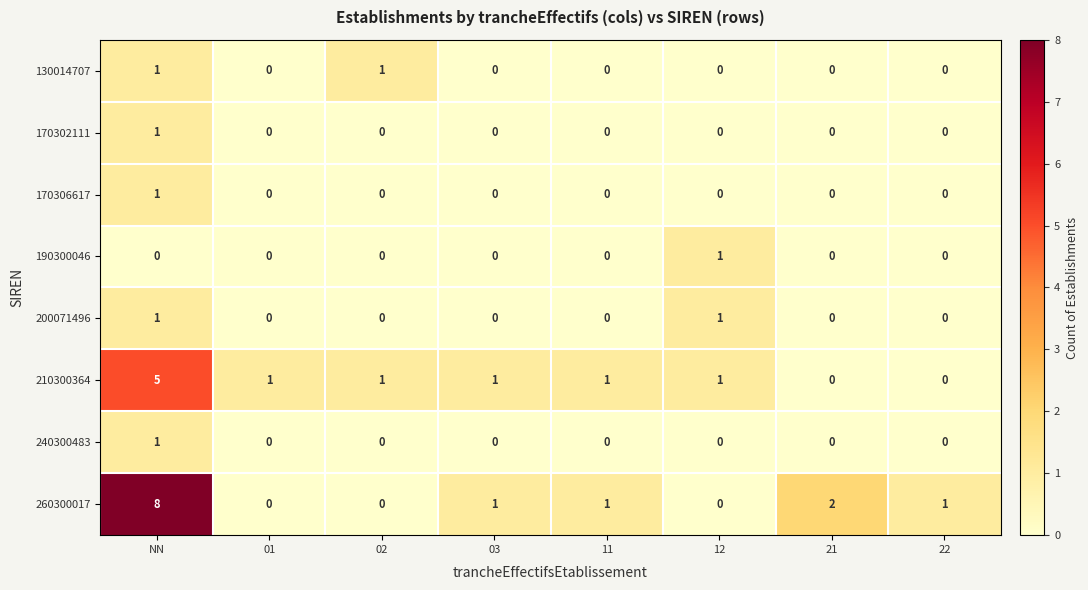

Count the number of categories in the chart.

8